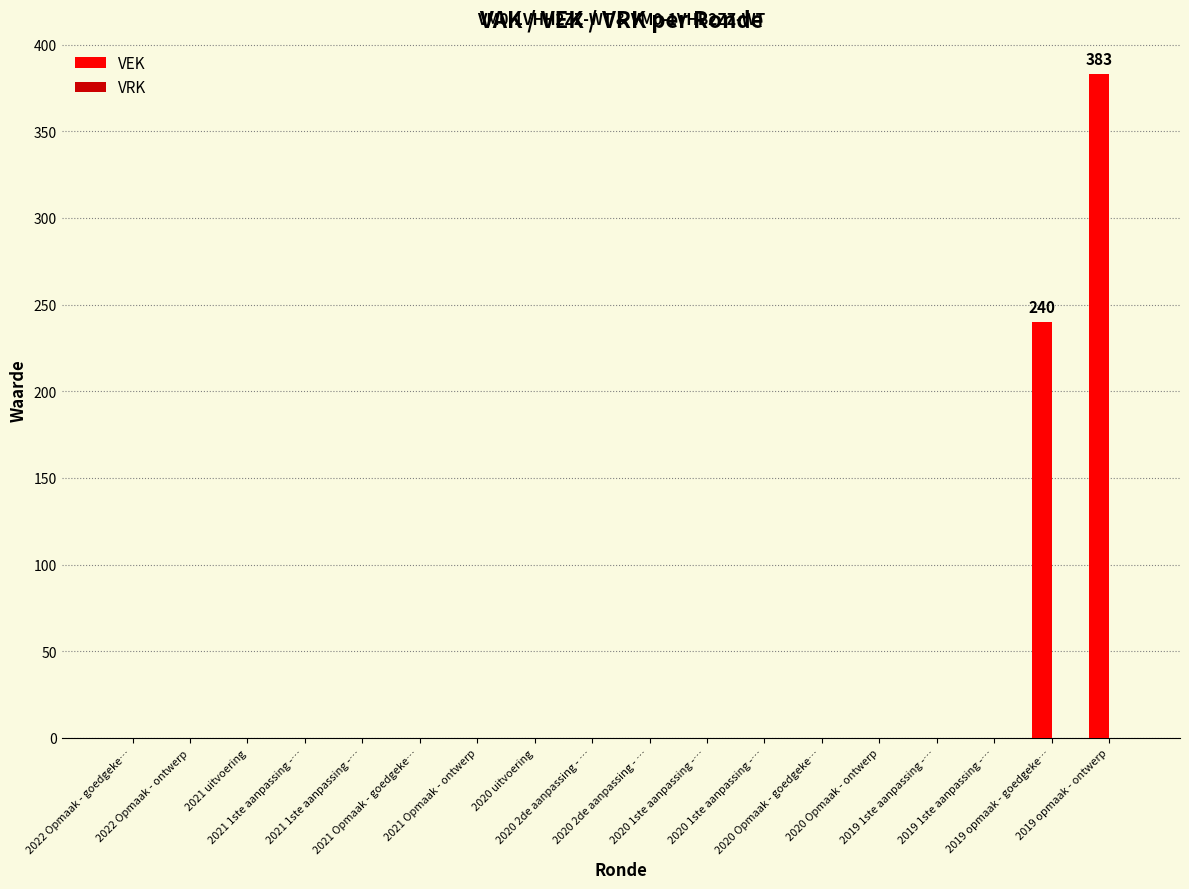

How many data points are above 0?

2